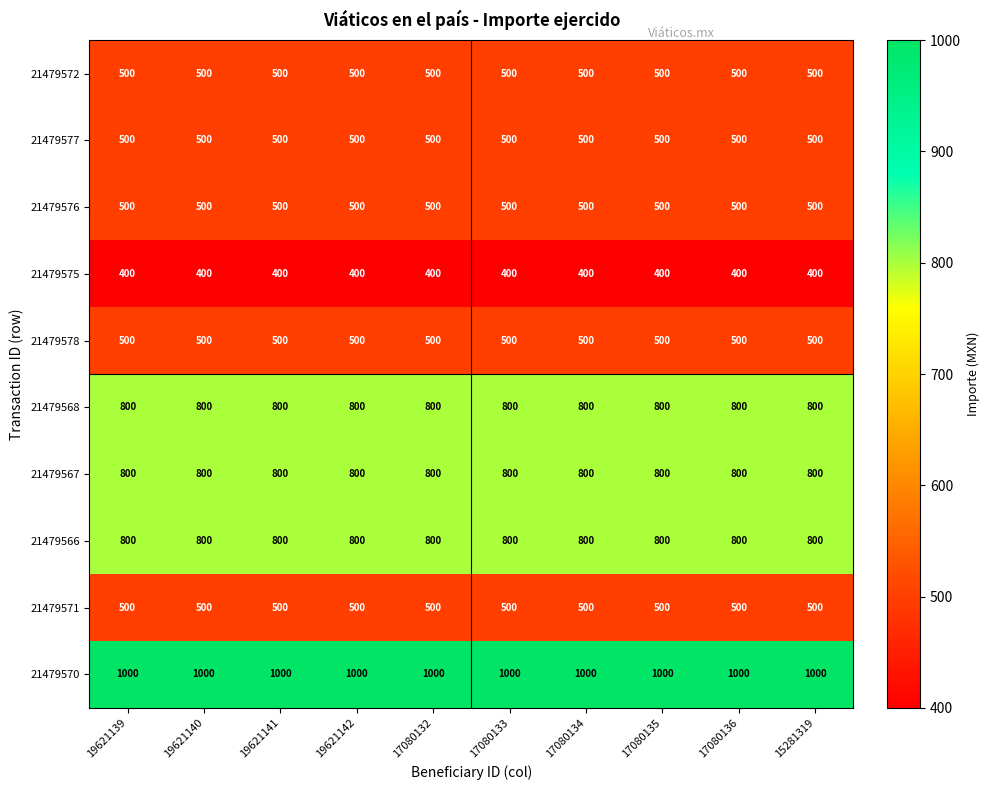

Which series has the largest total across all categories?

21479570